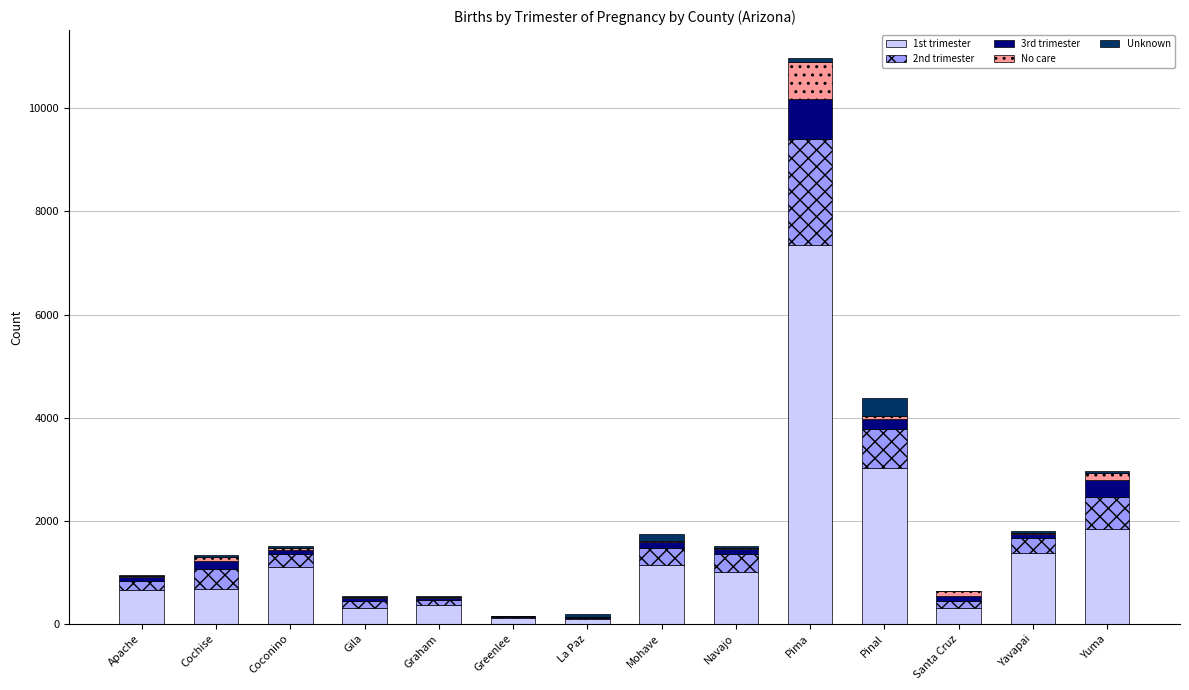

Are the bars horizontal?

No